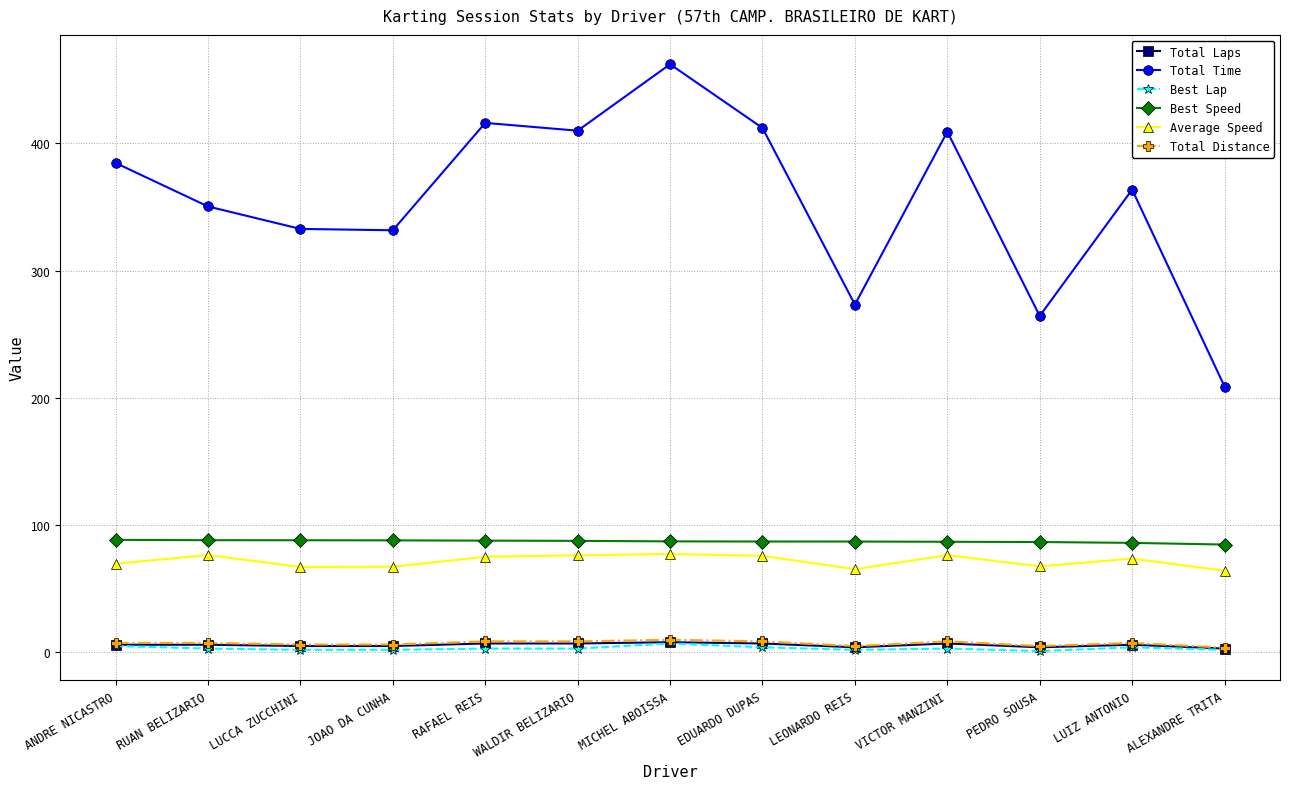

Which series has the widest spread of values?

Total Time